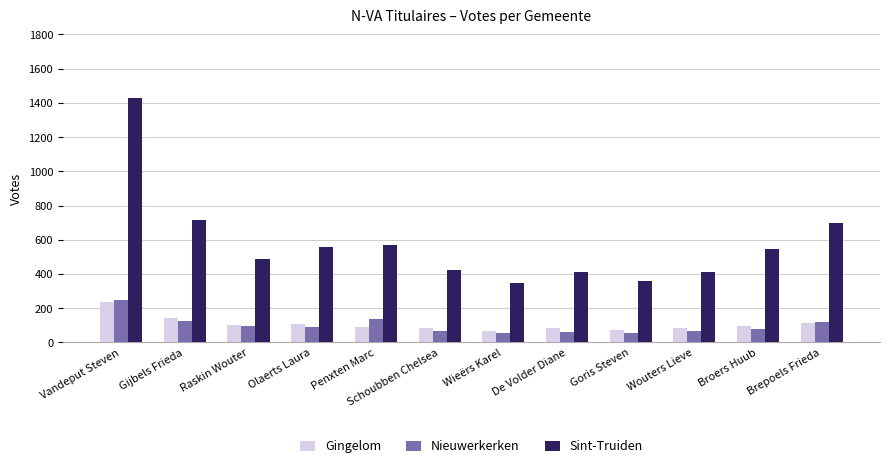

What is the difference between the maximum and minimum values in the Sint-Truiden series?

1080